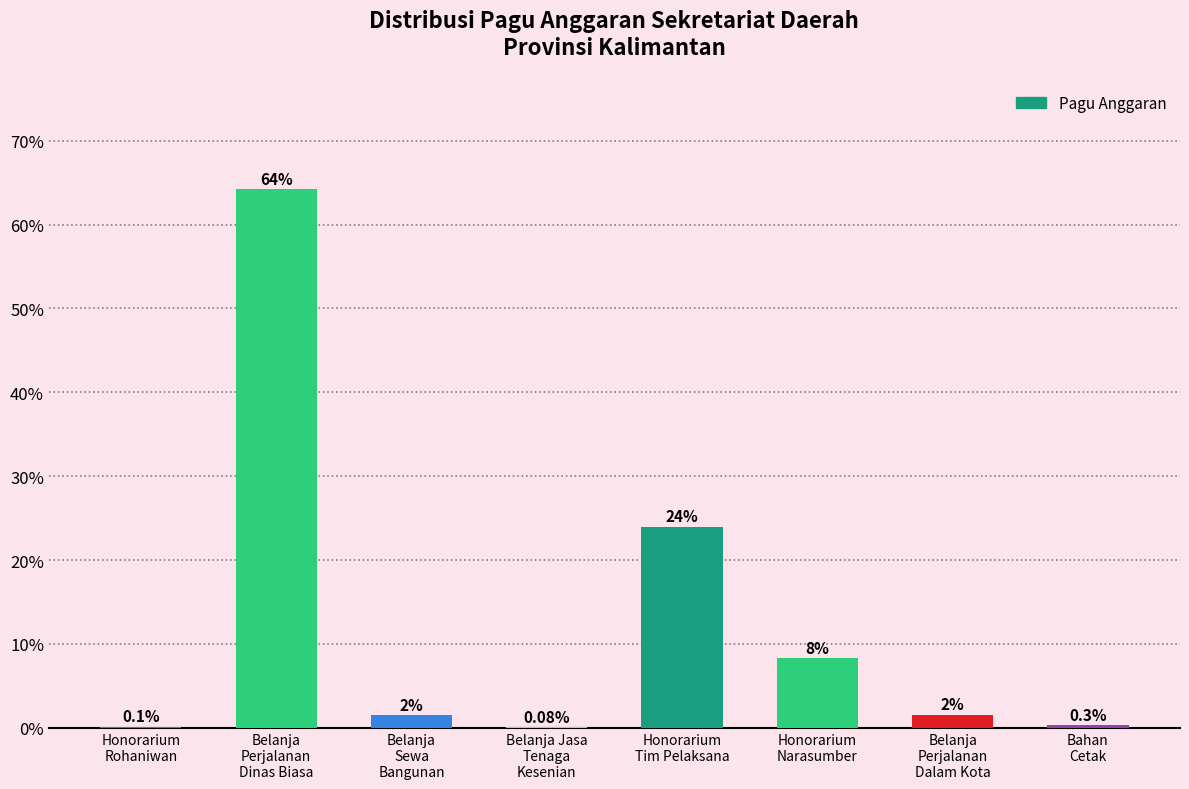

What is the maximum value shown in the chart?

64.2